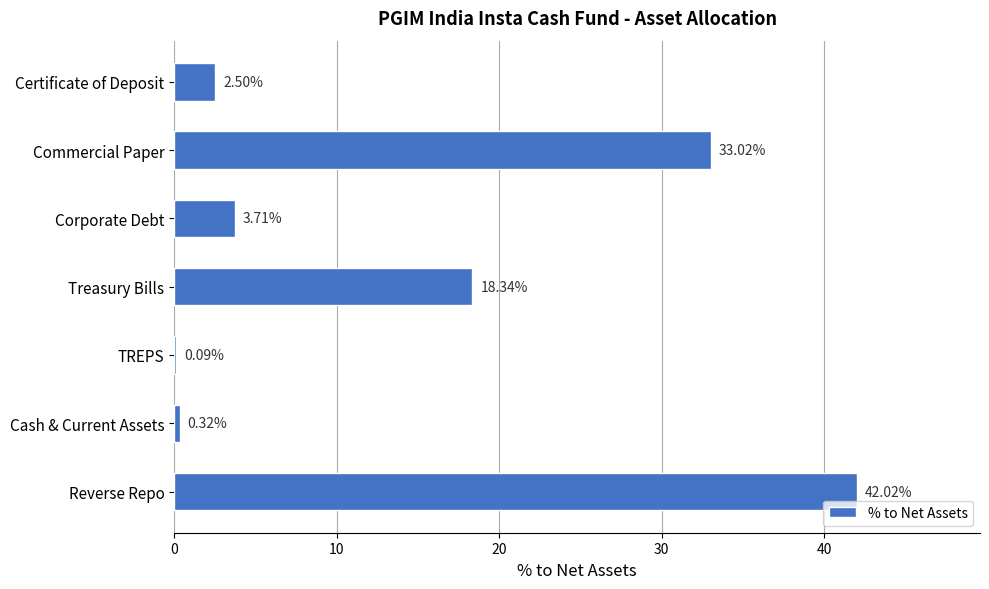

What is the sum of all values?

100.0